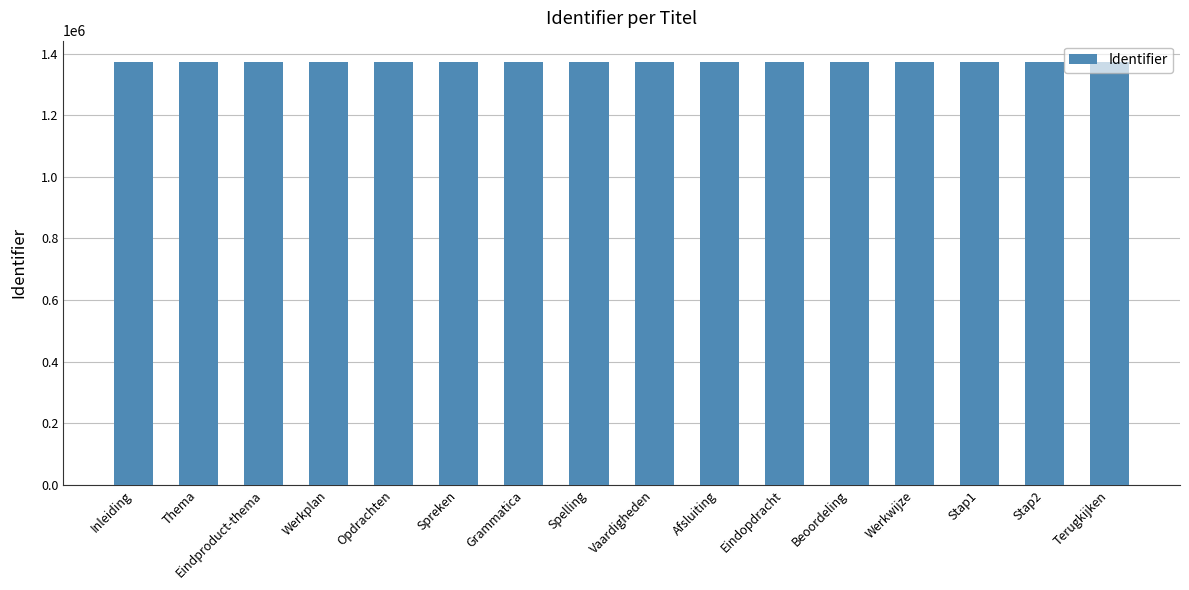

What is the greatest value displayed?

1373330